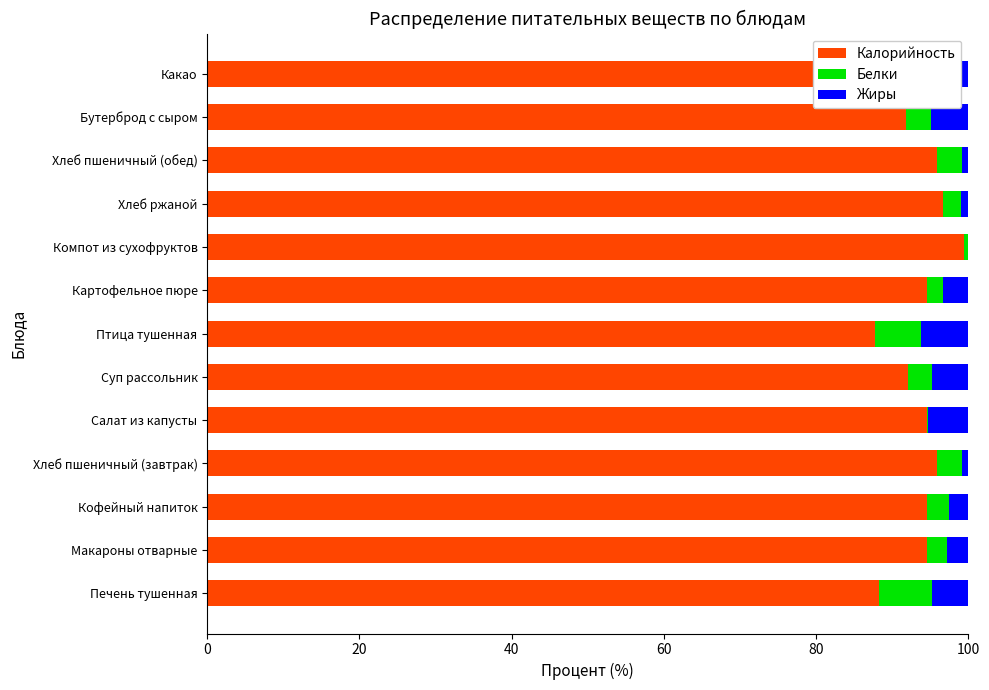

Count the number of categories in the chart.

13